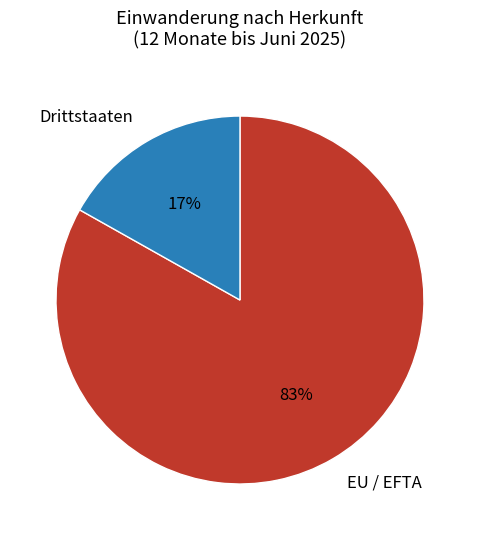

Combined, do EU / EFTA and Drittstaaten account for over 50%?

Yes